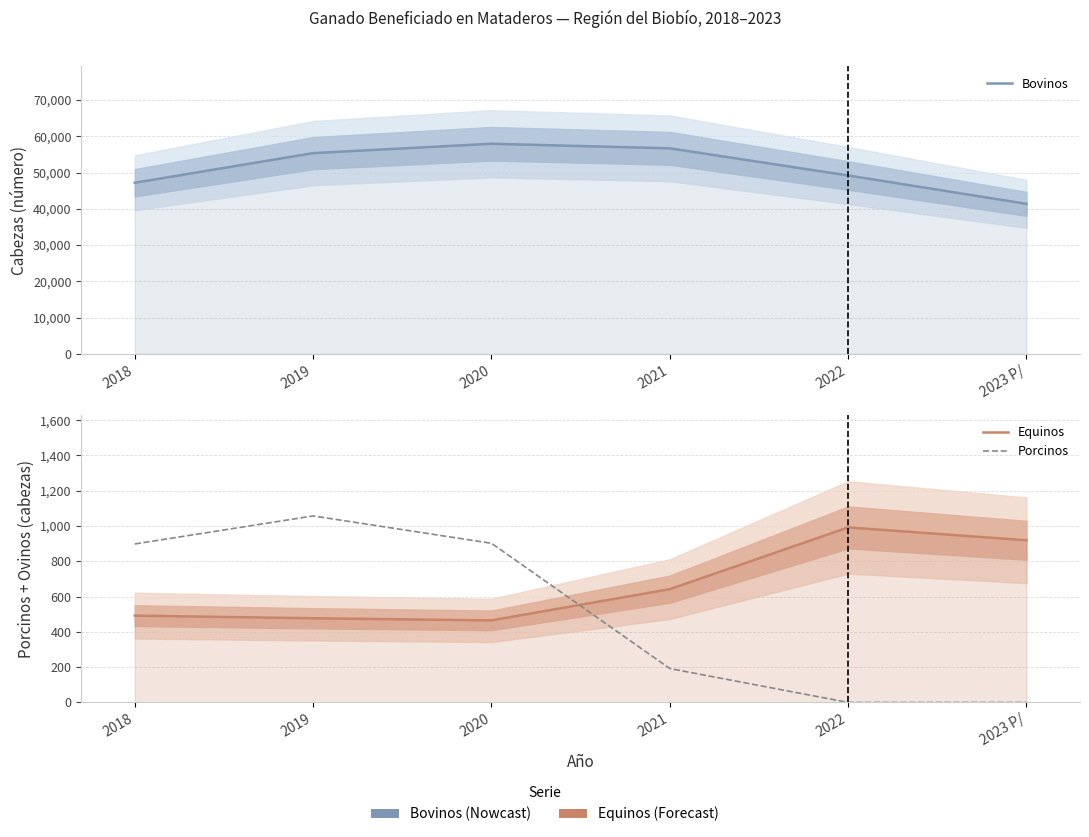

The value of Bovinos at 2018 is 28957. True or false?

False